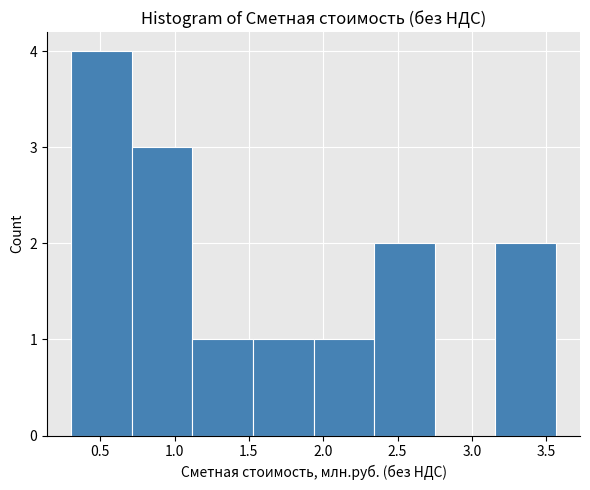

Reading left to right, transcribe this chart: for each bar, give the range it covers on the x-axis and its height. Neither the bar edges nor the heights are printed on the chart, so give them approximately, as read against the axes.

0.30 to 0.70: 4
0.70 to 1.10: 3
1.10 to 1.55: 1
1.55 to 1.95: 1
1.95 to 2.35: 1
2.35 to 2.75: 2
2.75 to 3.15: 0
3.15 to 3.55: 2